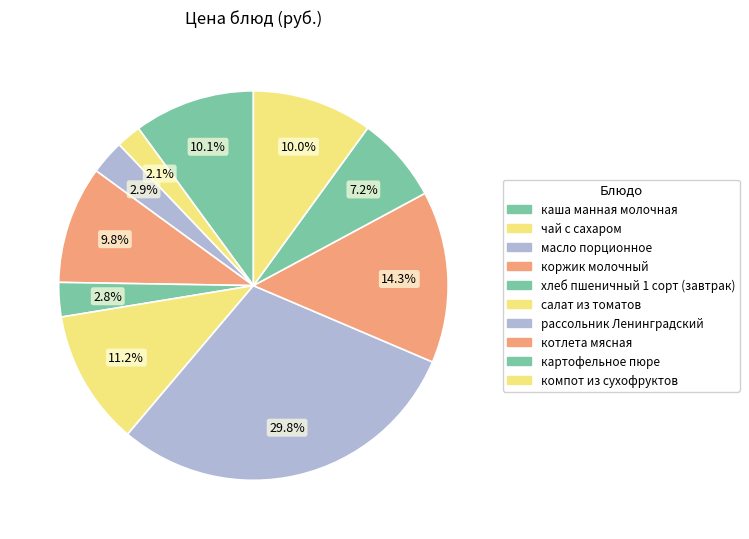

To the nearest percent, what portion does компот из сухофруктов represent?

10%